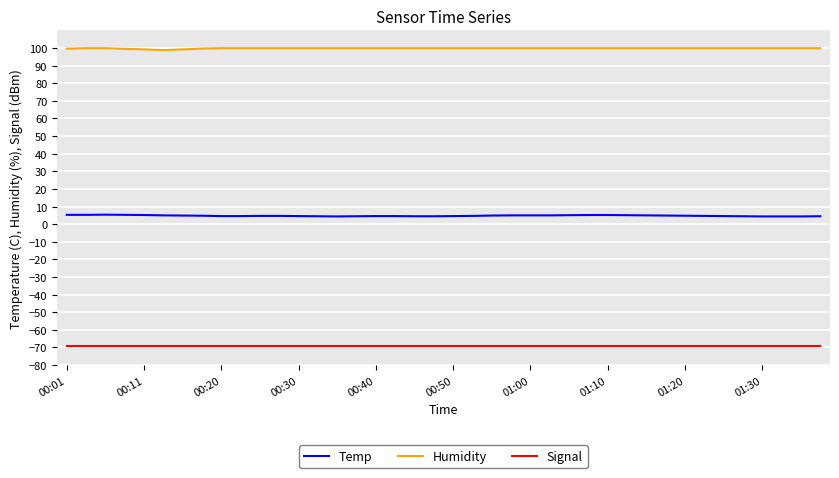

True or false: Signal and Temp intersect in this chart.

False